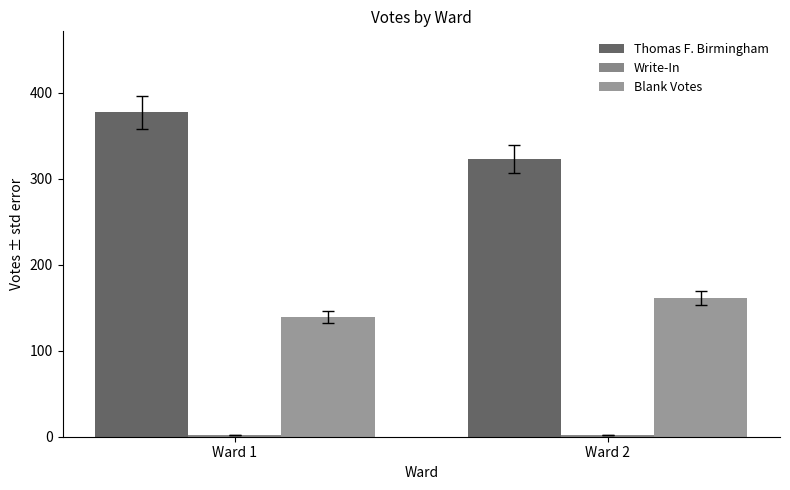

Rank the categories by Write-In value from highest to lowest.

Ward 1, Ward 2